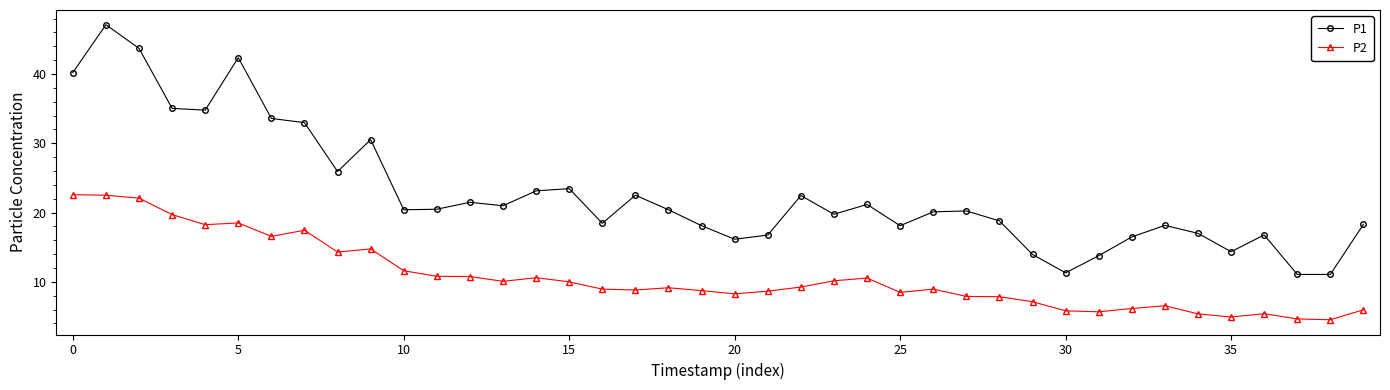

What is the average value of the P1 series?

22.8